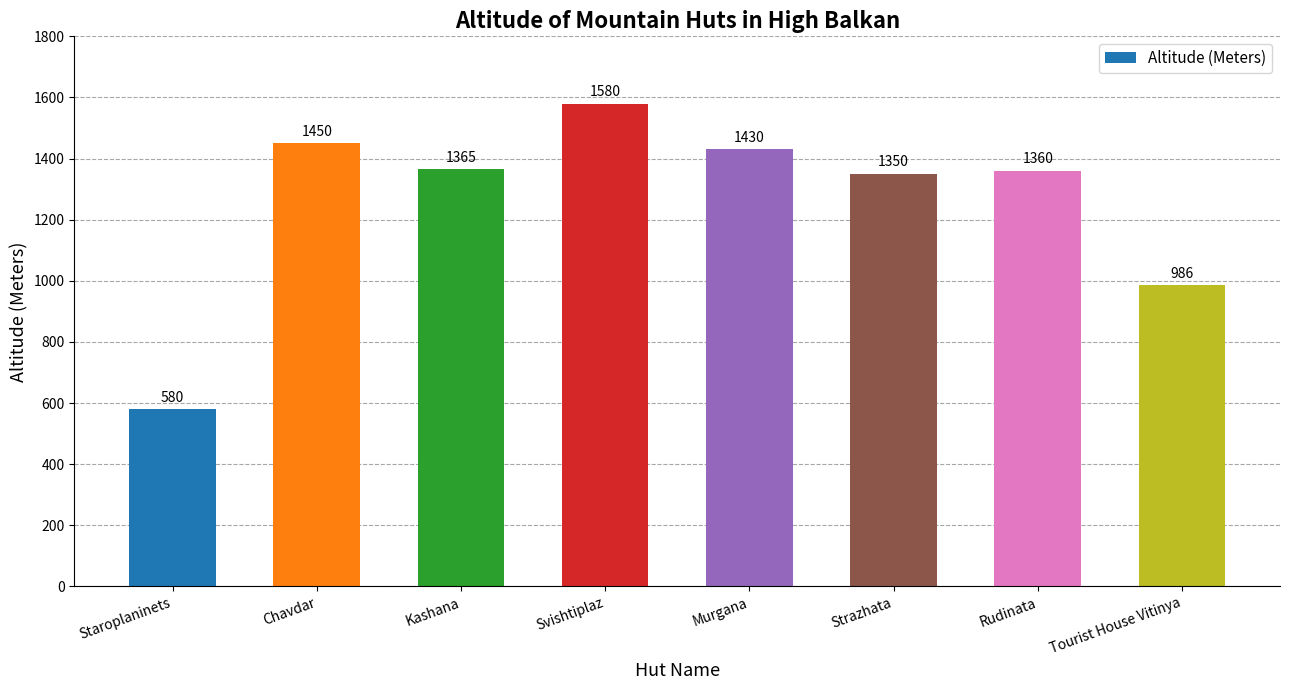

How many values are below 1365?

4